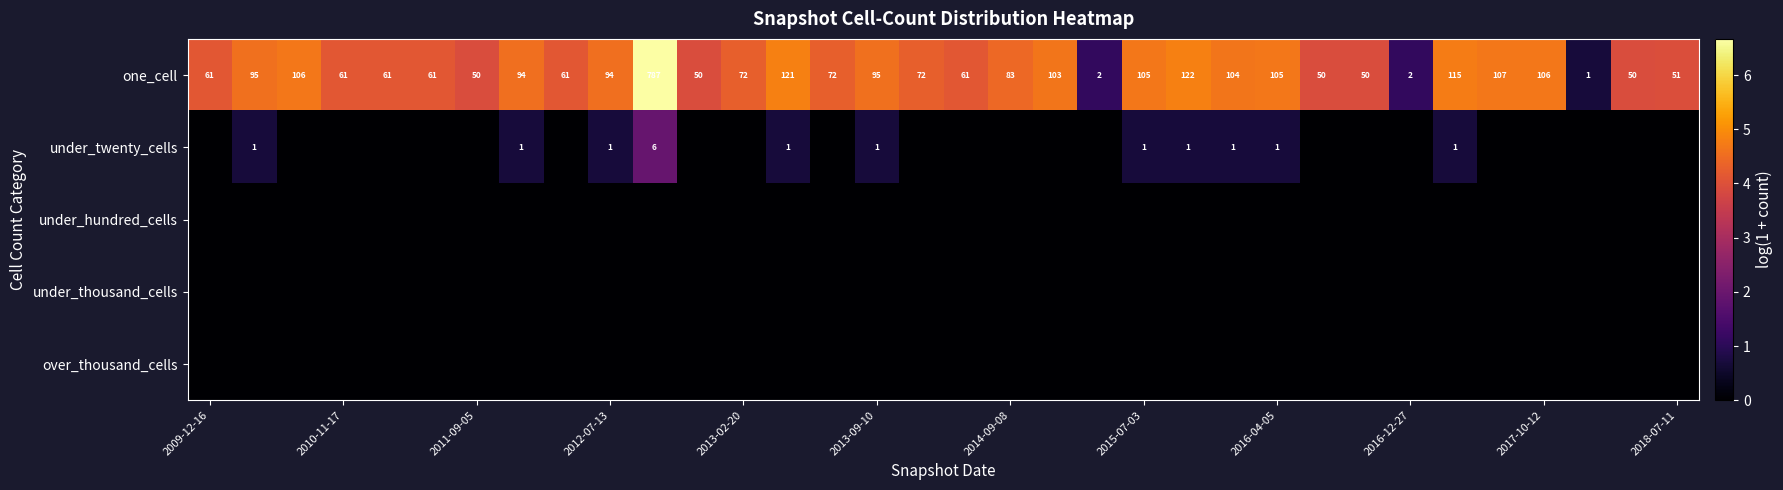

Which series has the largest total across all categories?

one_cell